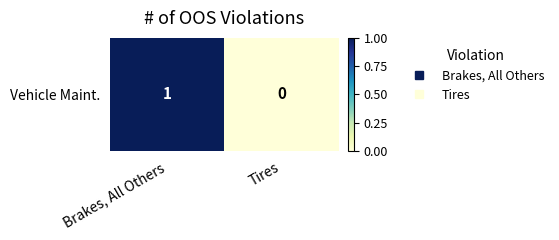

How many values are below 1?

1